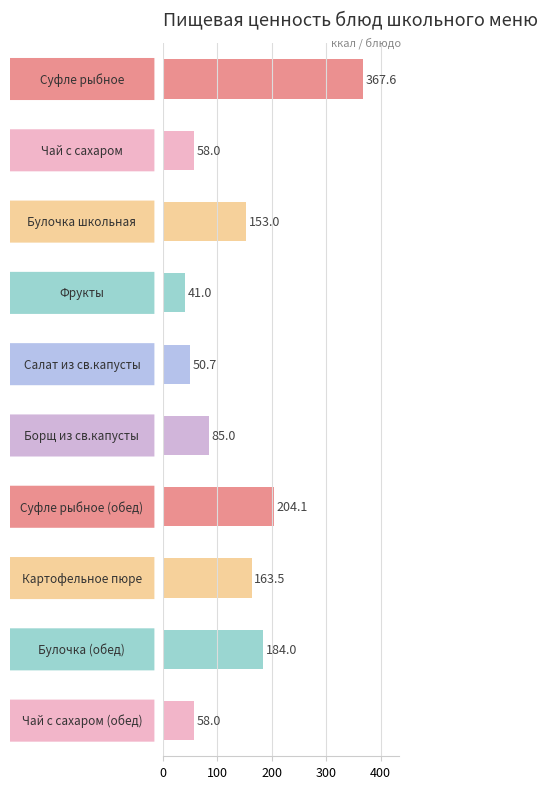

Are the bars horizontal?

Yes